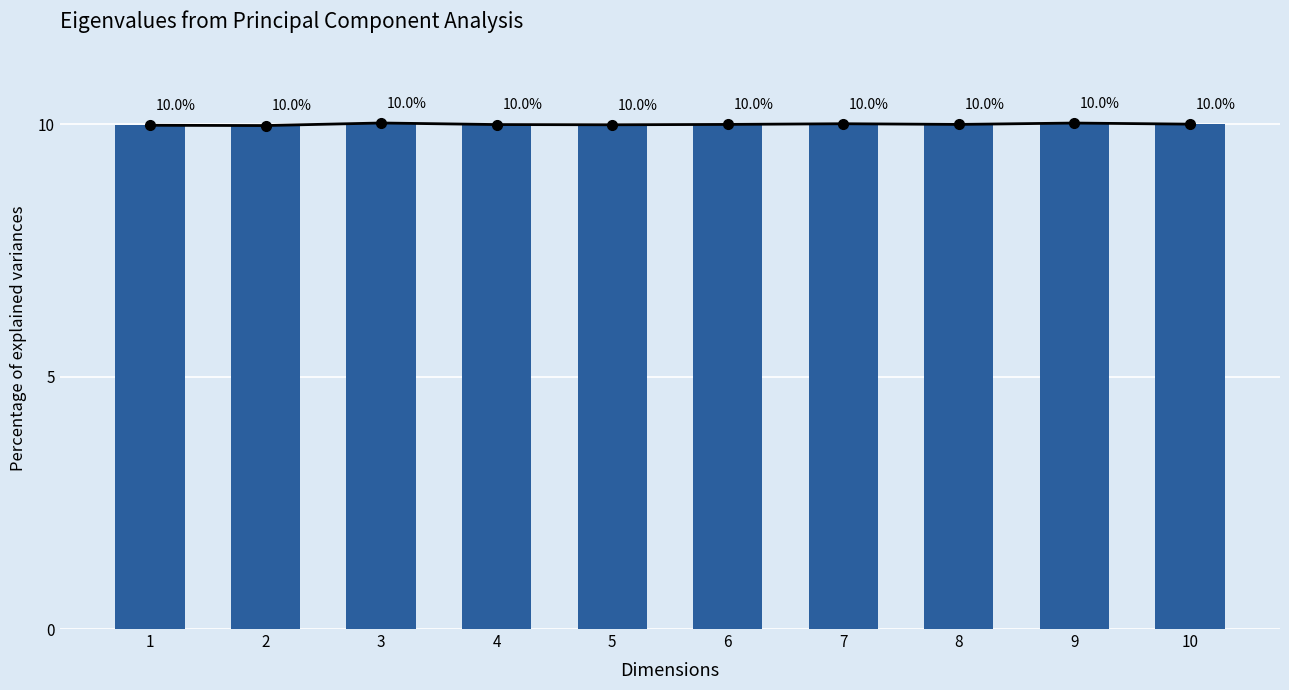

What is the sum of all values?

100.0